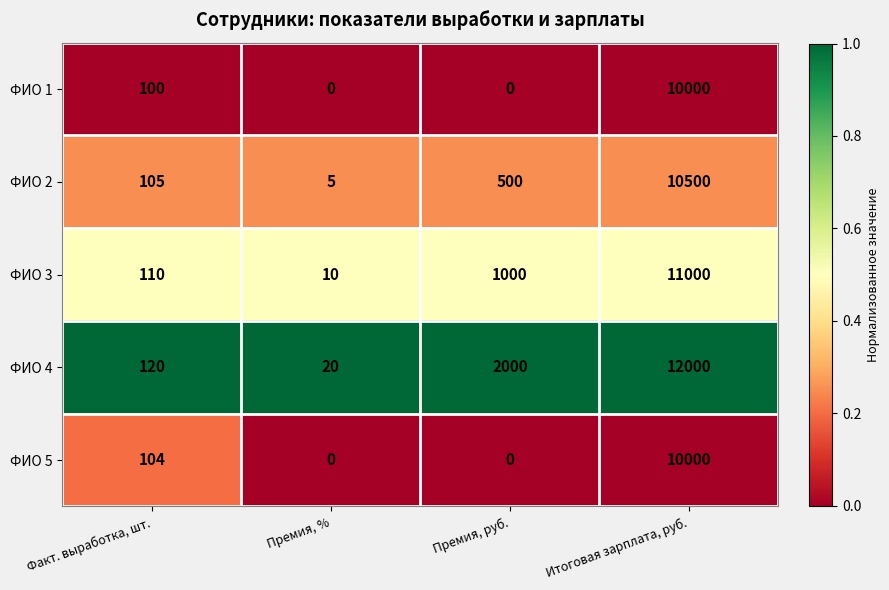

Reading right to left, list all the values displayed in this chart.

ФИО 1: Итоговая зарплата, руб.=10000	Премия, руб.=0	Премия, %=0	Факт. выработка, шт.=100
ФИО 2: Итоговая зарплата, руб.=10500	Премия, руб.=500	Премия, %=5	Факт. выработка, шт.=105
ФИО 3: Итоговая зарплата, руб.=11000	Премия, руб.=1000	Премия, %=10	Факт. выработка, шт.=110
ФИО 4: Итоговая зарплата, руб.=12000	Премия, руб.=2000	Премия, %=20	Факт. выработка, шт.=120
ФИО 5: Итоговая зарплата, руб.=10000	Премия, руб.=0	Премия, %=0	Факт. выработка, шт.=104